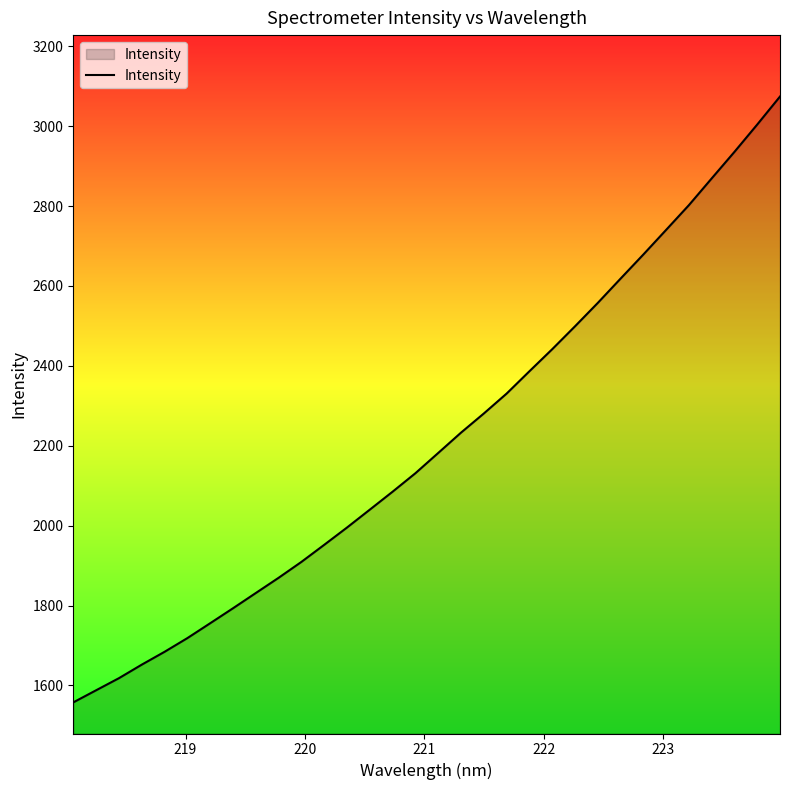

What is the minimum value shown in the chart?

1557.7